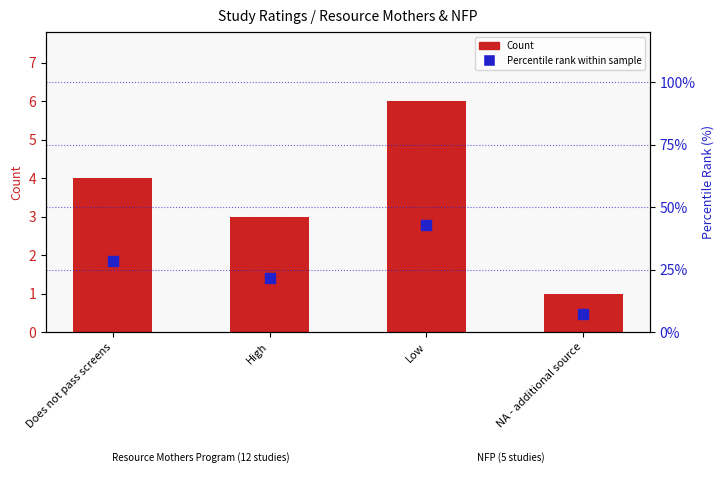

Which series has the largest total across all categories?

Percentile rank within sample